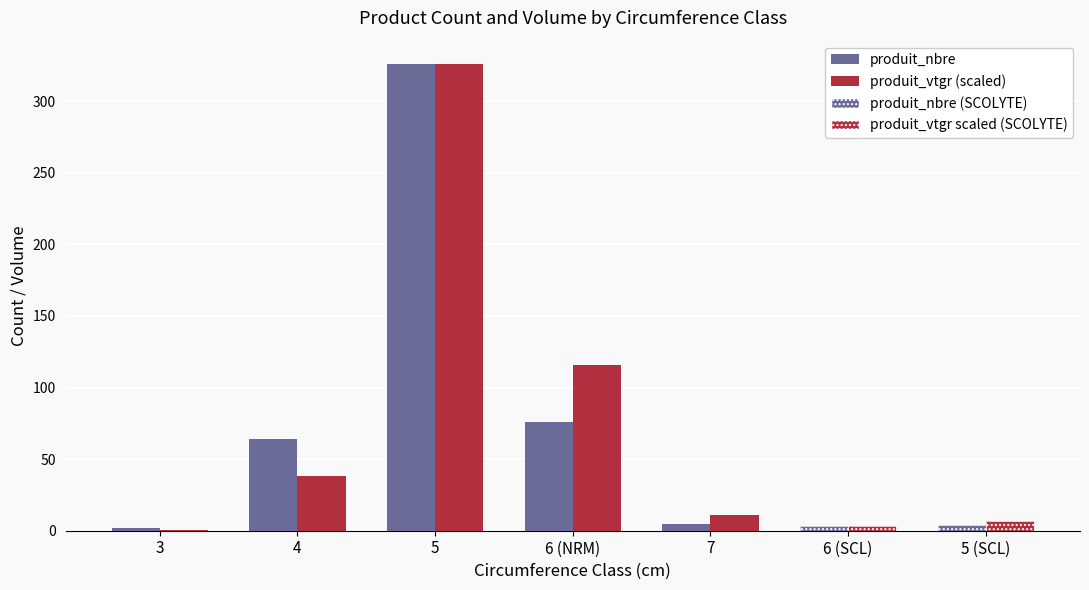

What is the highest value of the produit_nbre (NORMAL) series?

326.0